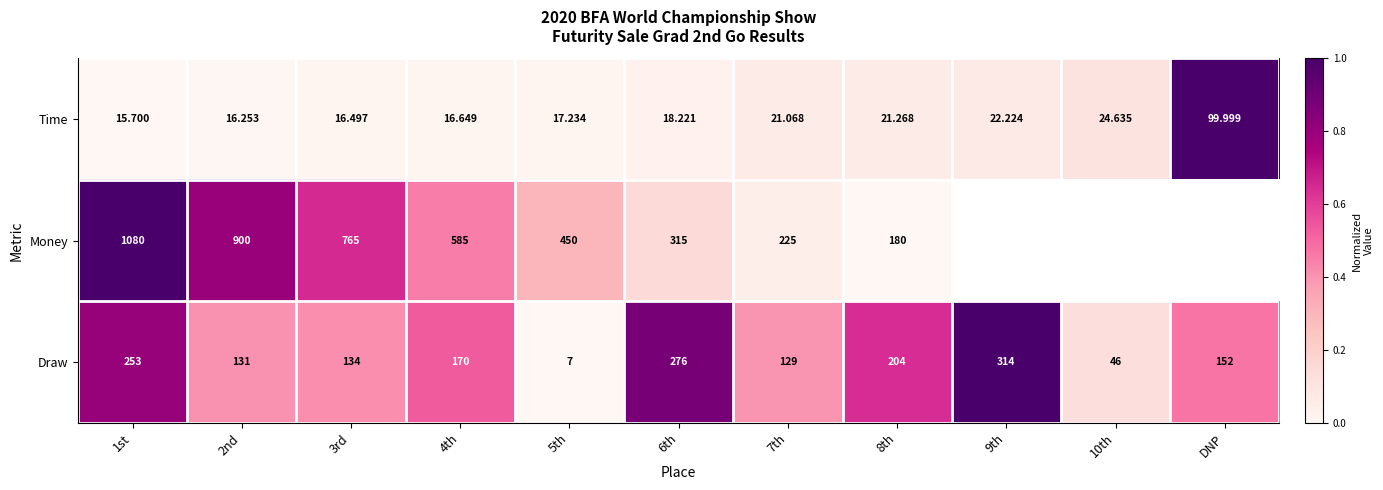

Between 4th and 7th, which series saw the biggest shift?

Money